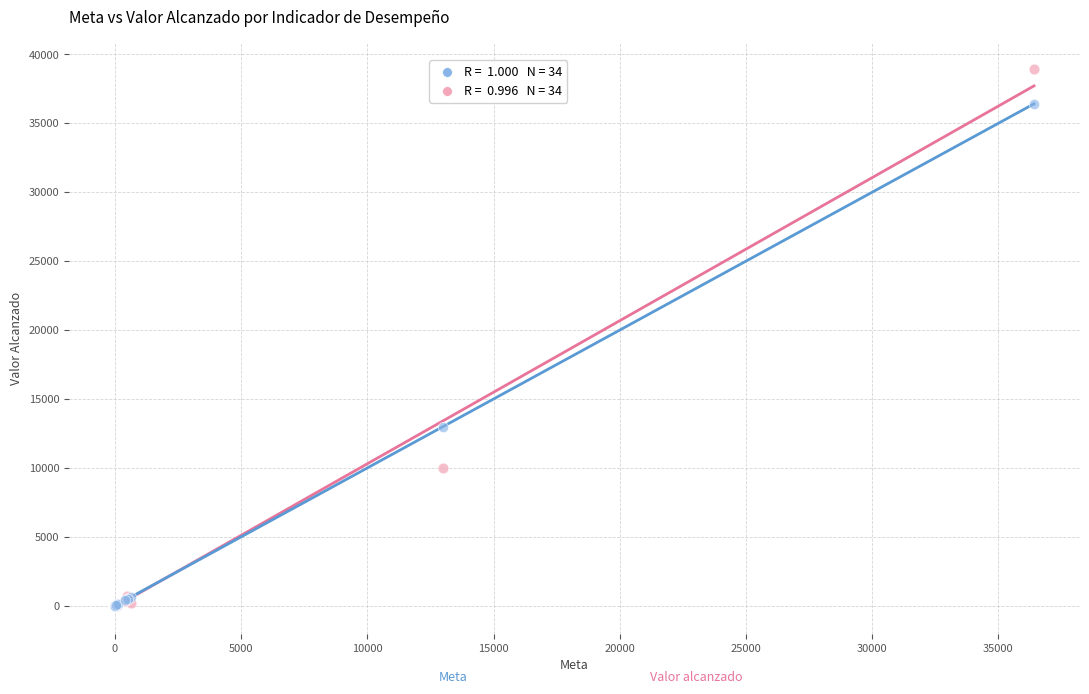

Across all series, what Y value is closest to 19465?

13000.0